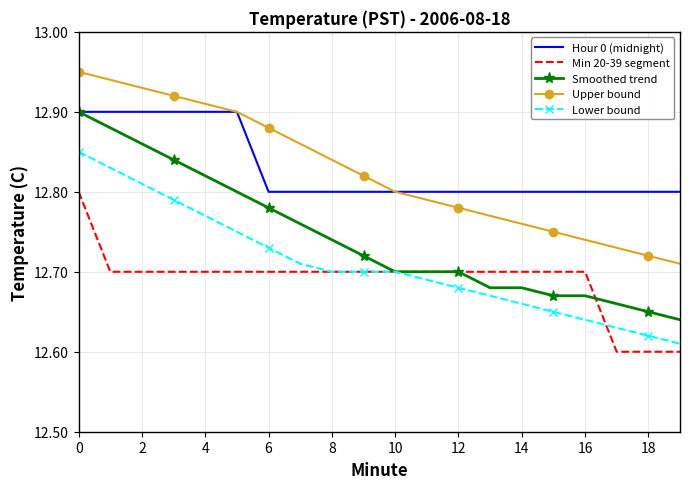

Which series has the largest range (max minus min)?

Smoothed trend